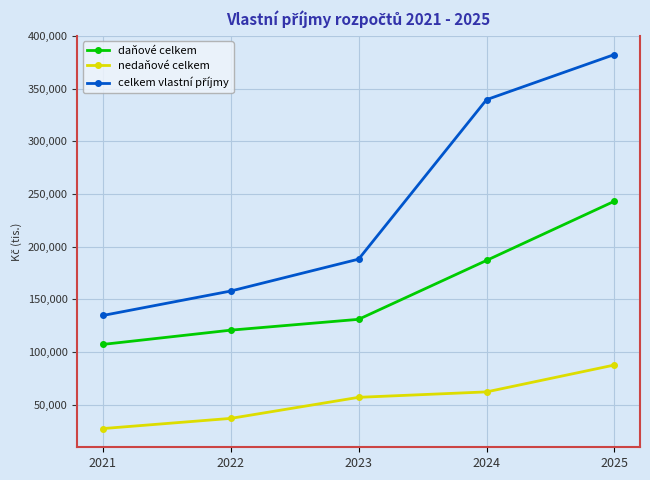

List the labels in order of daňové celkem value, largest first.

2025, 2024, 2023, 2022, 2021